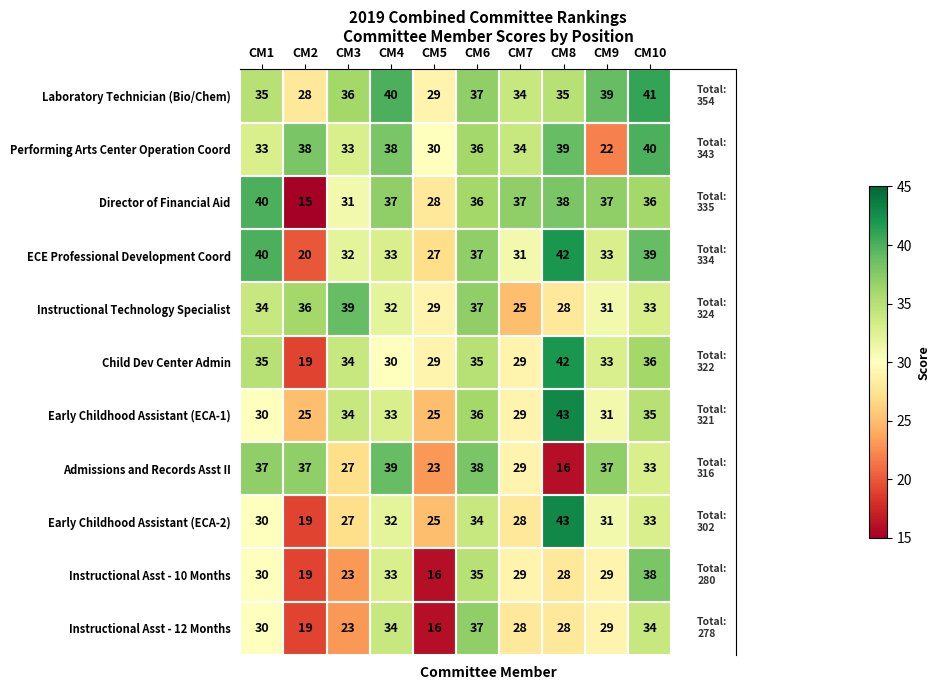

What is the spread (max minus min) of values at CM2?

23